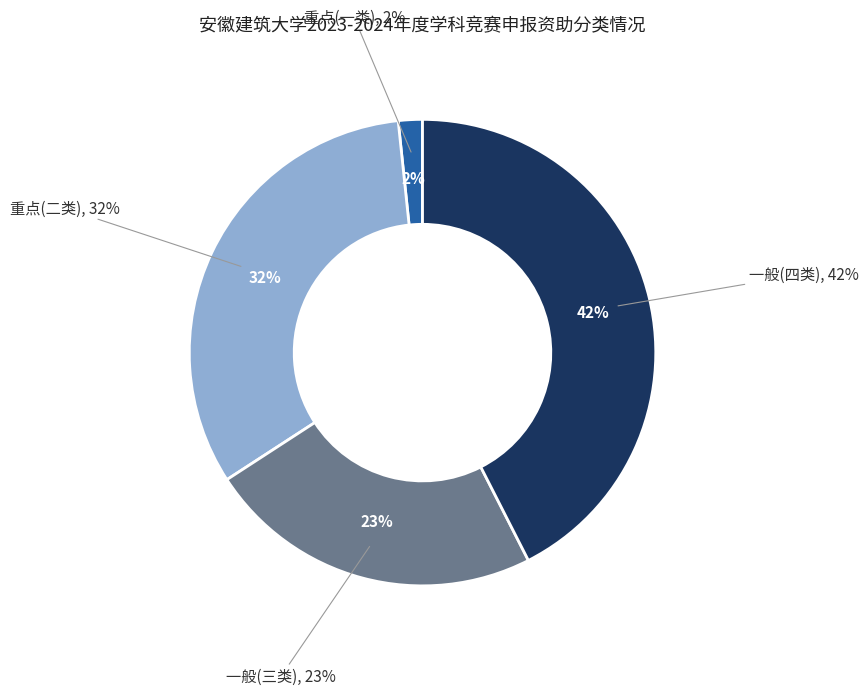

Combined, do 一般(四类) and 一般(三类) account for over 50%?

Yes